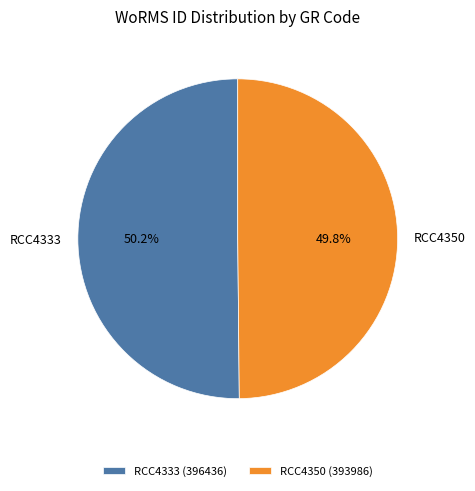

Is there a majority slice in this chart?

Yes